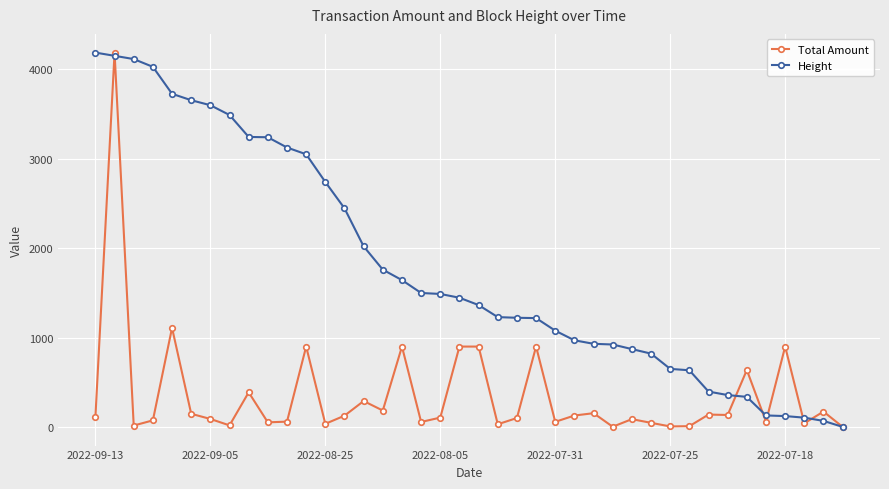

Count the number of categories in the chart.

40